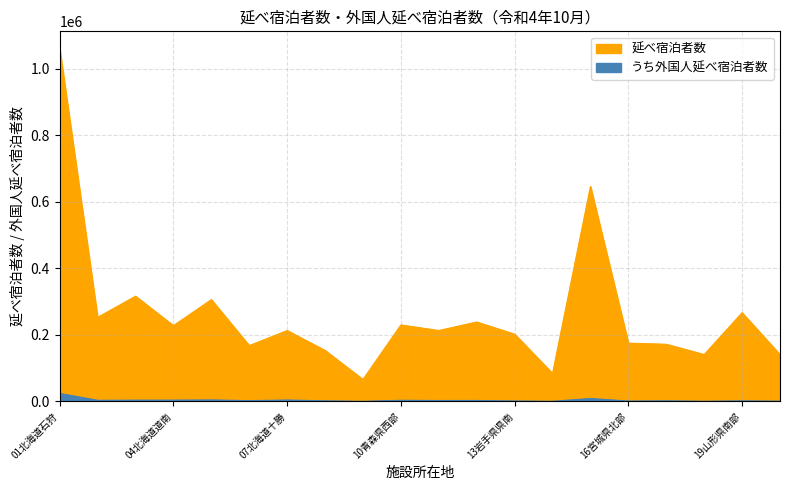

Reading left to right, what are all the values shown in this chart?

延べ宿泊者数: 1059560	252660	316300	227760	306010	167760	212990	153180	65990	229900	213120	238710	202070	84140	646260	175070	171790	140950	266530	140640
うち外国人延べ宿泊者数: 23920	3300	3730	3800	4340	2320	4100	1780	280	3290	2650	2780	1300	460	8700	1090	1780	520	1660	670